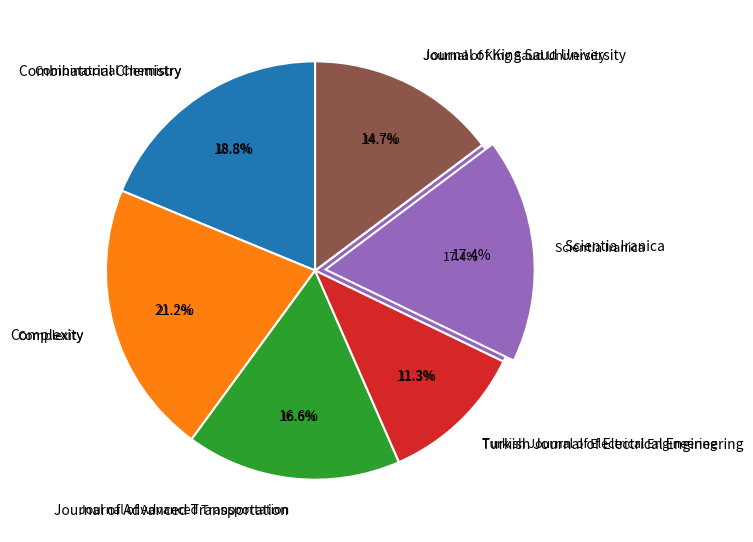

True or false: Scientia Iranica accounts for 17% of the total.

True